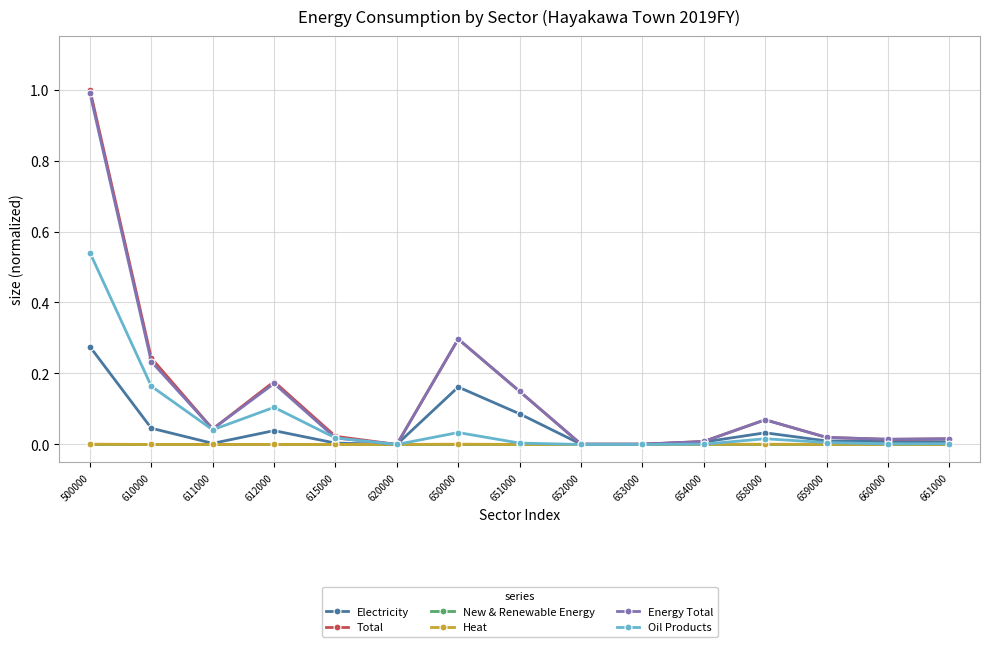

What are all the series names shown in the legend?

Electricity, Total, New & Renewable Energy, Heat, Energy Total, Oil Products